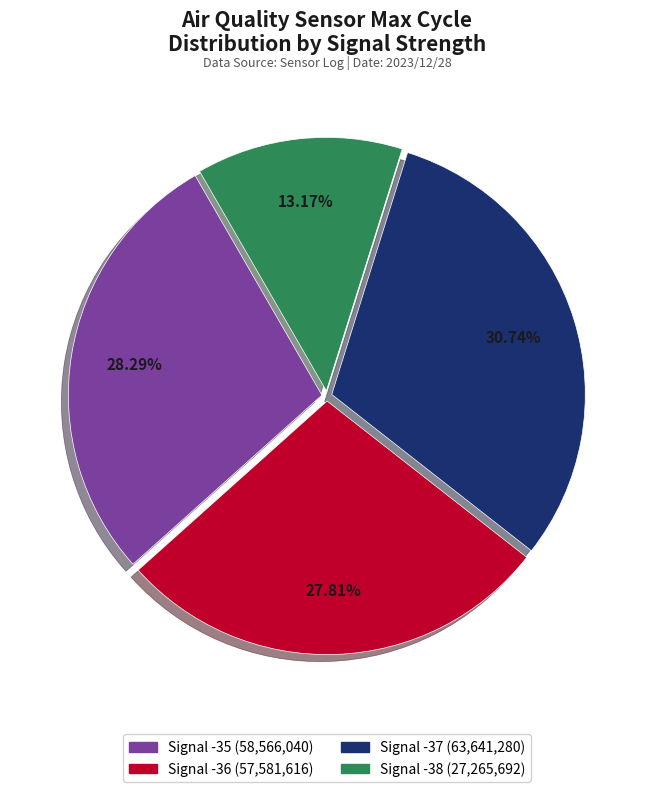

Does any single category account for the majority?

No